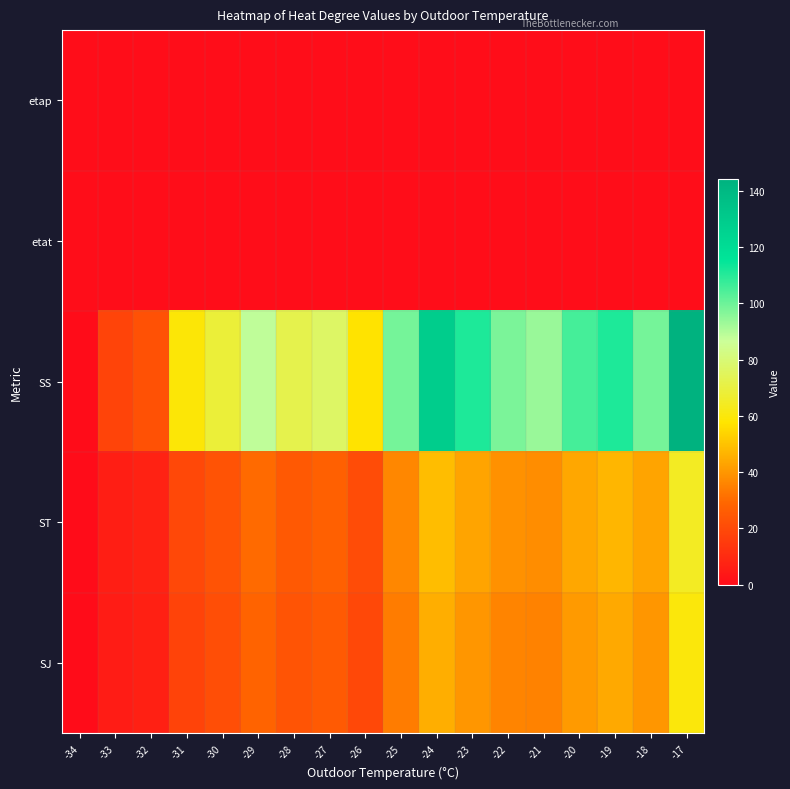

Which series has the widest spread of values?

SS